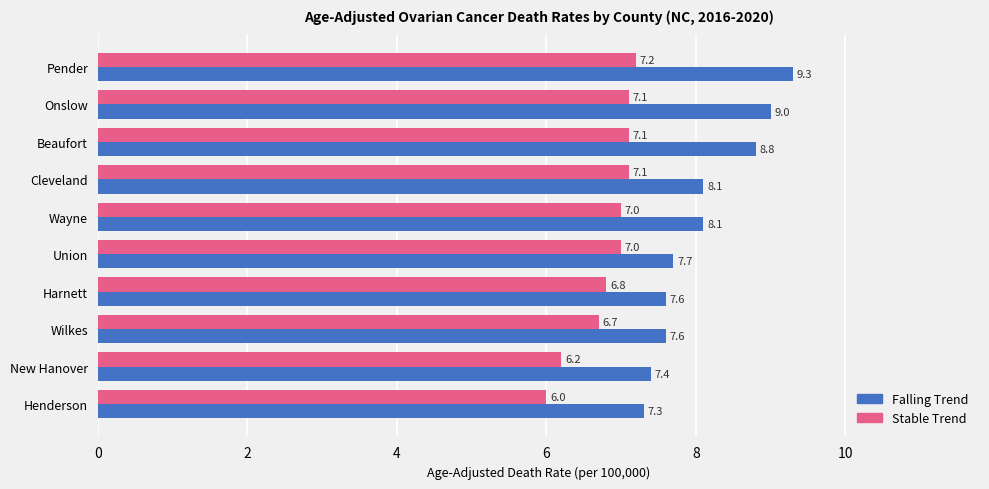

What is the total value across all series at New Hanover?

13.6